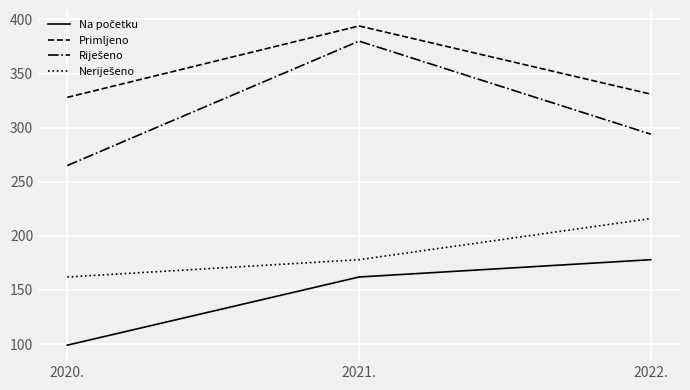

Is it true that Primljeno equals 328 at 2020.?

True